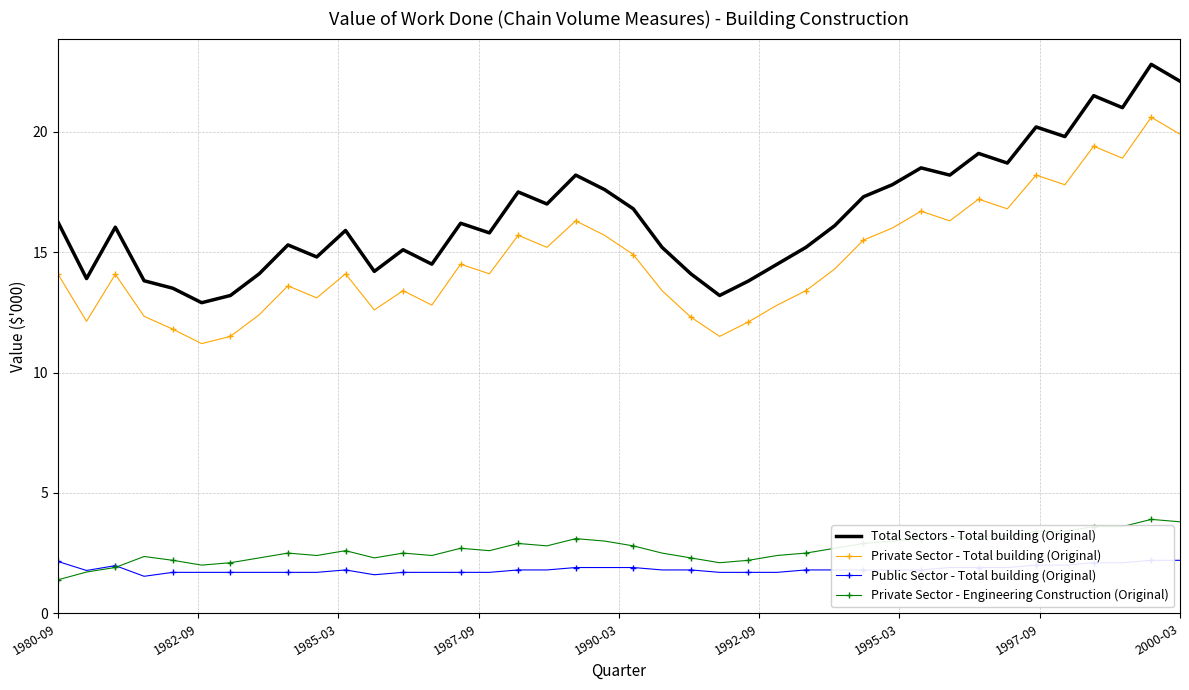

True or false: Private Sector - Total building (Original) and Public Sector - Total building (Original) intersect in this chart.

False